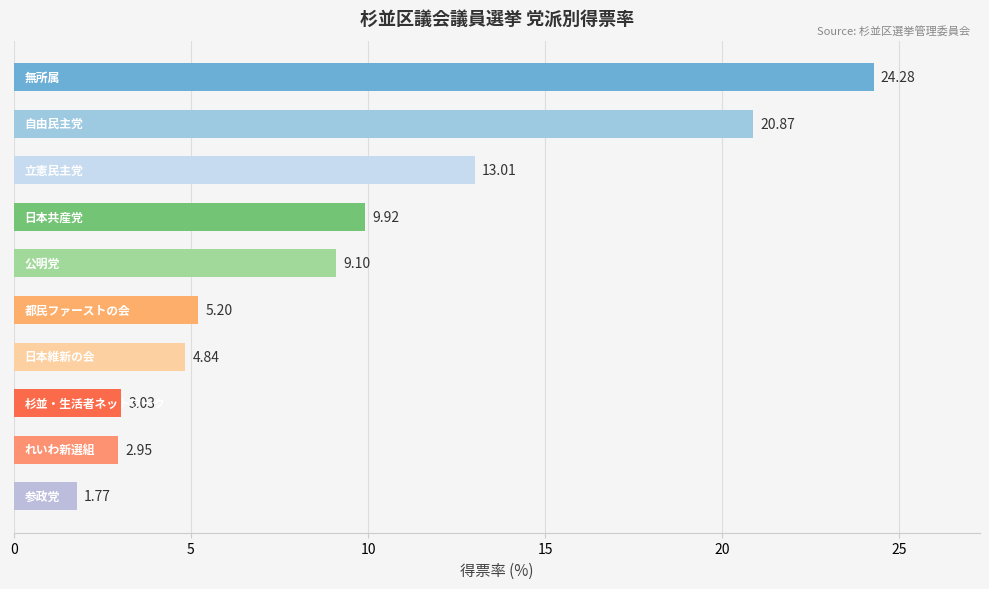

What is the sum of all values?

95.0